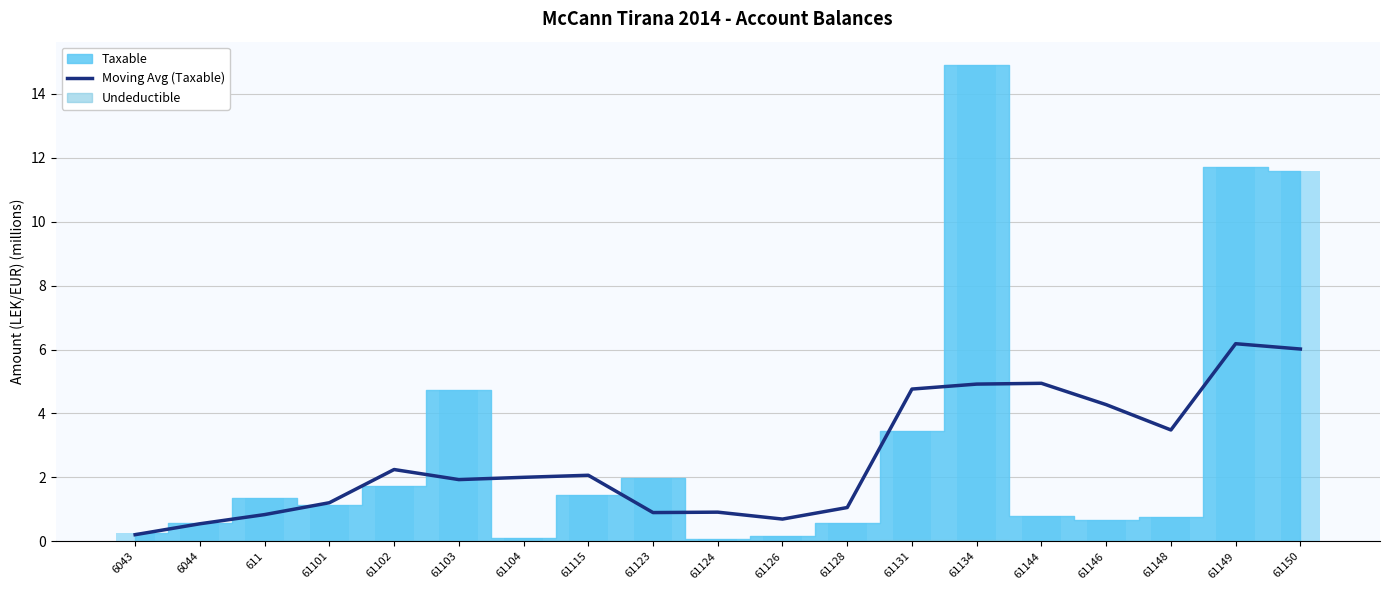

The chart shows a value of 2.4 at 61131. True or false?

False